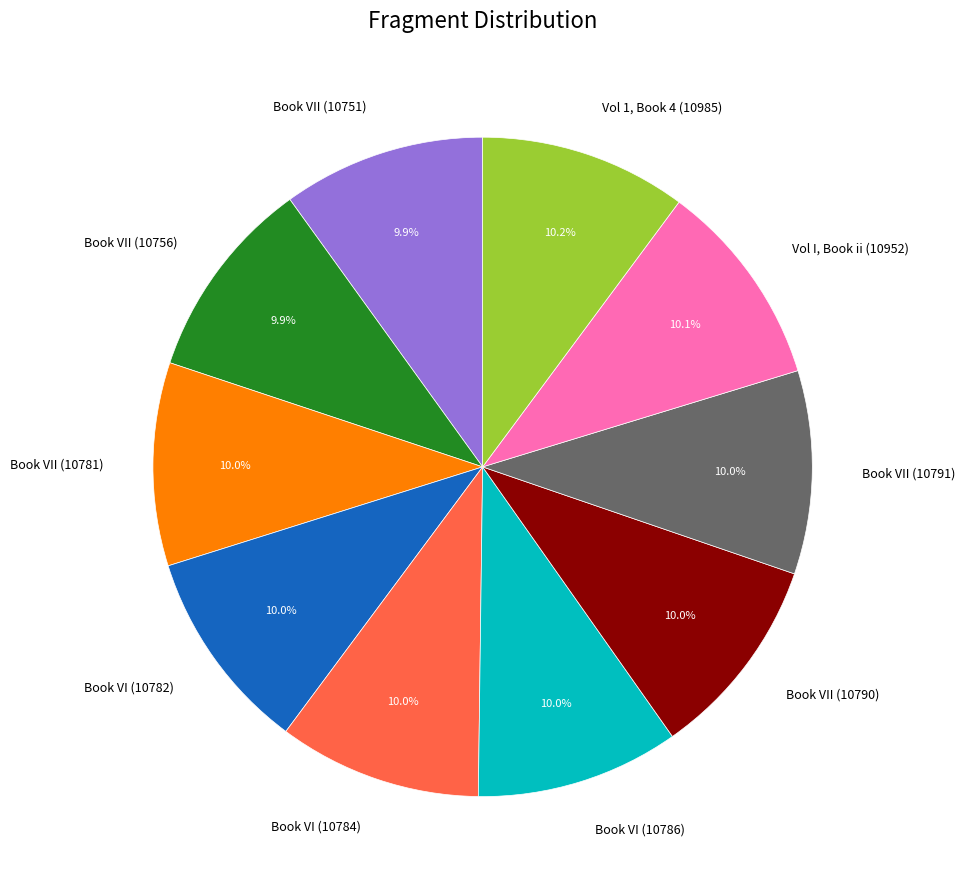

To the nearest percent, what is the average slice percentage?

10%